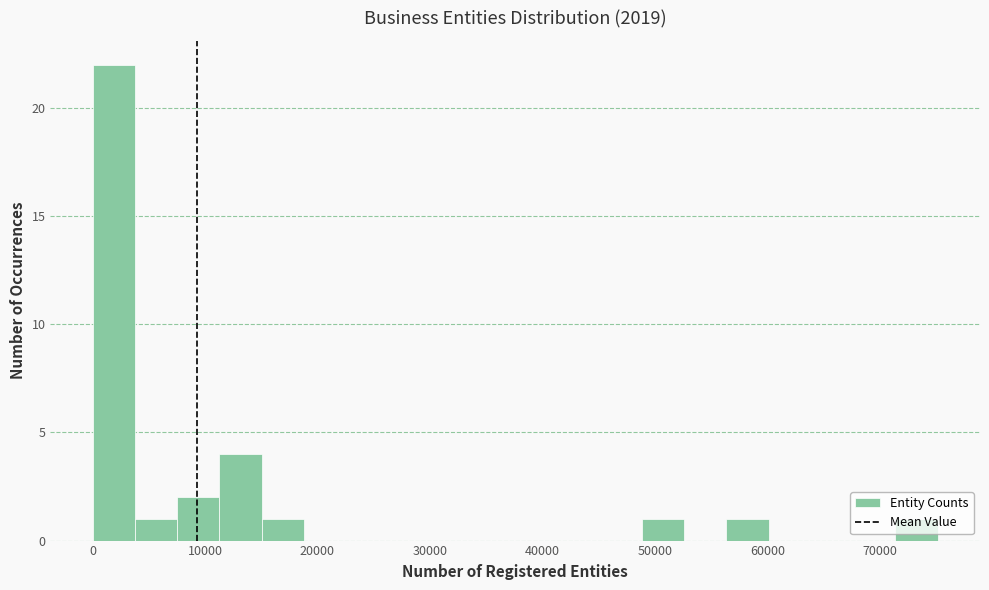

Read against the x-axis, roughly where is the centre of the tallest bar?

2000